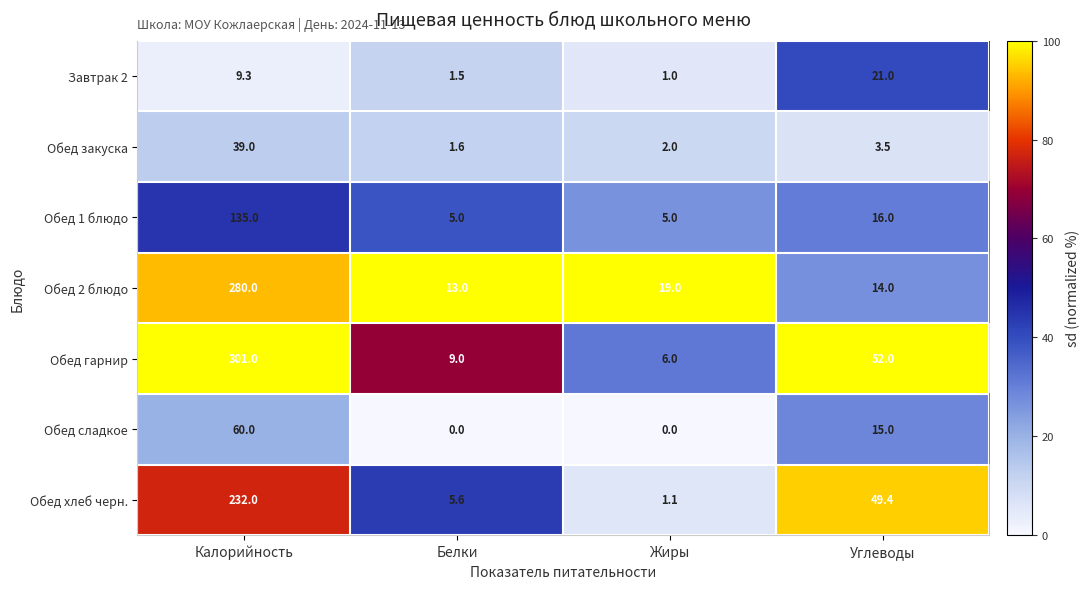

What is the total value across all series at Белки?

35.7